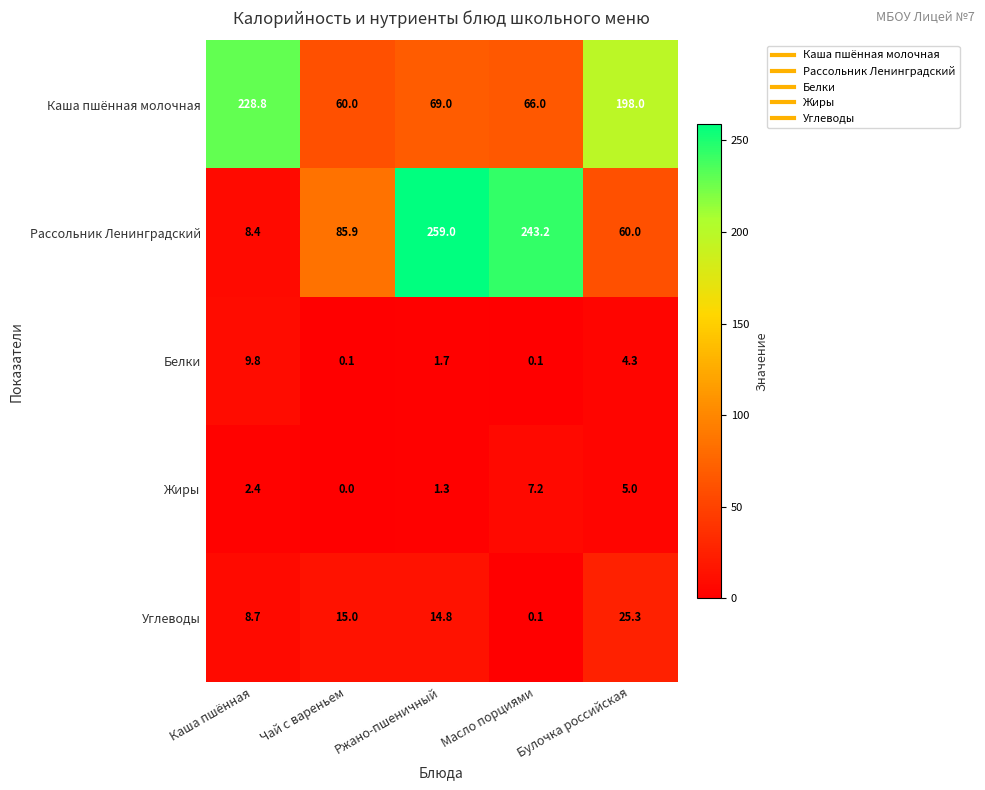

What is the sum of the Белки values at Булочка российская and Чай с вареньем?

4.4